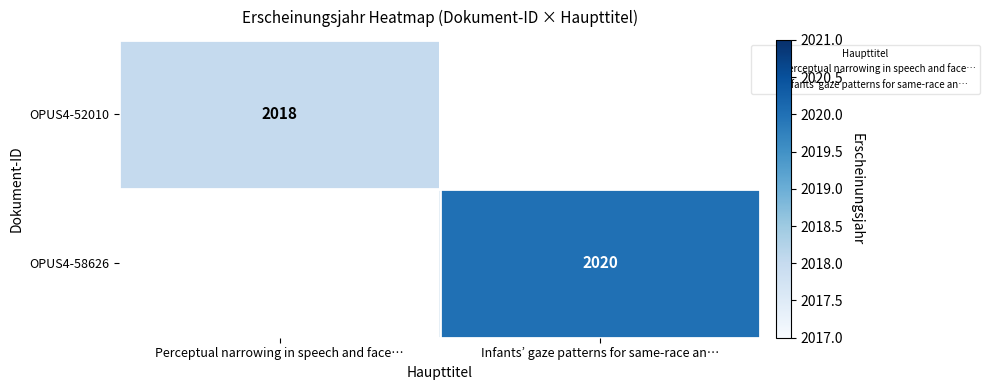

True or false: OPUS4-52010 has a value of 2018.0 at Perceptual narrowing in speech and face….

True